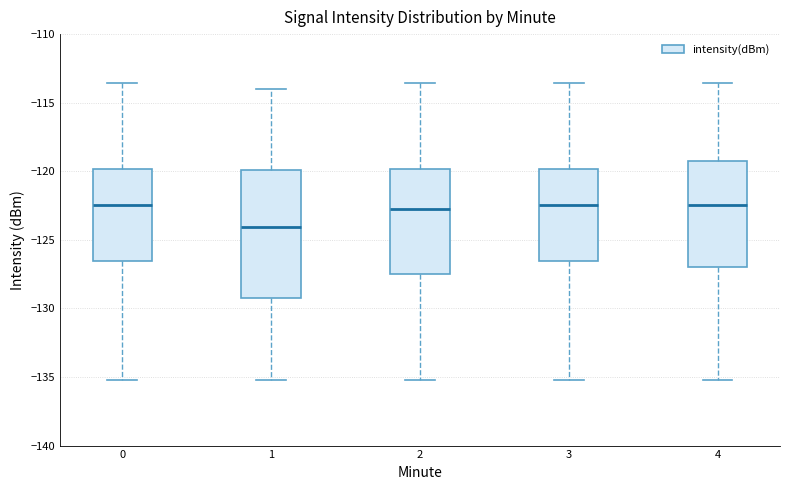

Reading left to right, read every box against the y-axis: the position of its median line, the range the box covers, and the ends of its whiskers. The values are not printed on the chart, so give them approximately, as read against the axis.

0: median -122.5, box -126.5 to -120.0, whiskers -135.0 to -113.5
1: median -124.0, box -129.0 to -120.0, whiskers -135.0 to -114.0
2: median -123.0, box -127.5 to -120.0, whiskers -135.0 to -113.5
3: median -122.5, box -126.5 to -120.0, whiskers -135.0 to -113.5
4: median -122.5, box -127.0 to -119.0, whiskers -135.0 to -113.5